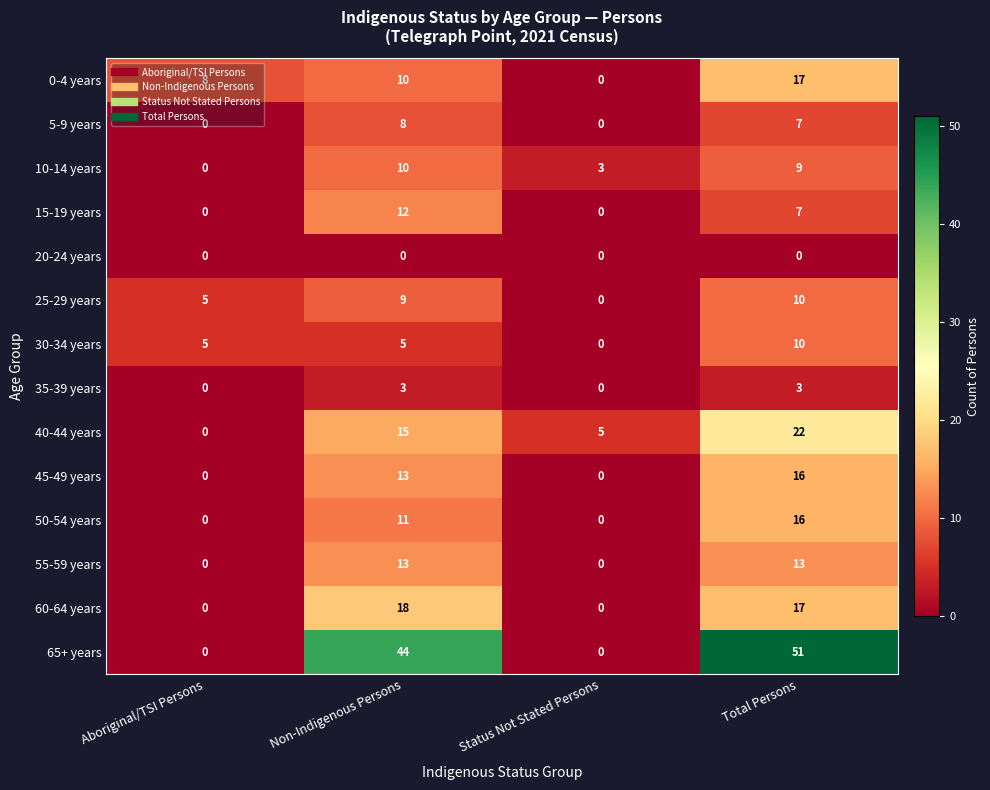

The 30-34 years series shows 10 at Total Persons. True or false?

True